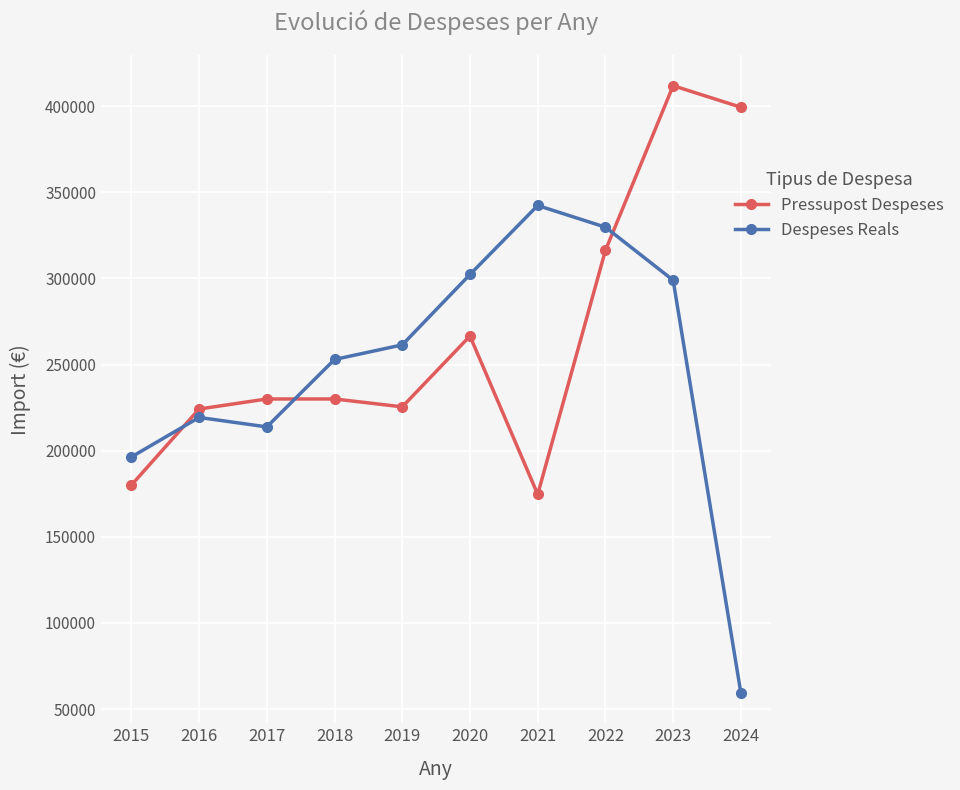

What is the sum of all Despeses Reals values?

2476327.6